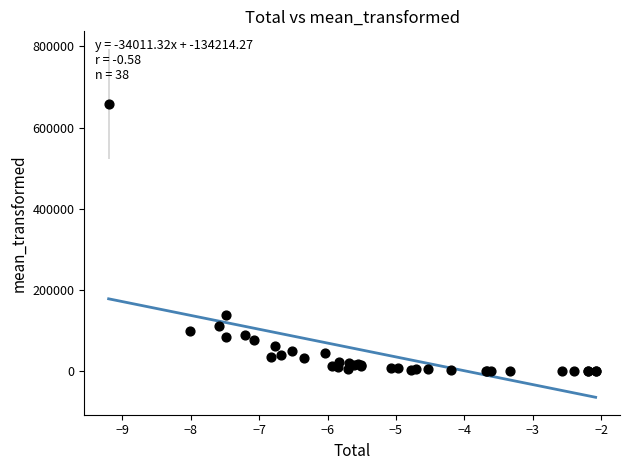

What Y value in the scatter plot is closest to 329456?

140094